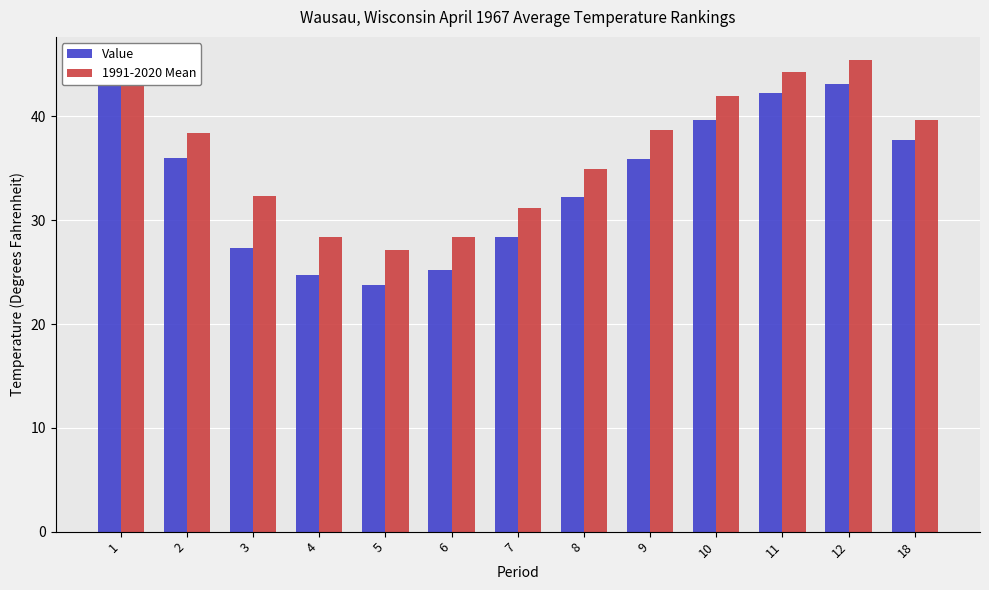

Which series has the largest total across all categories?

1991-2020 Mean